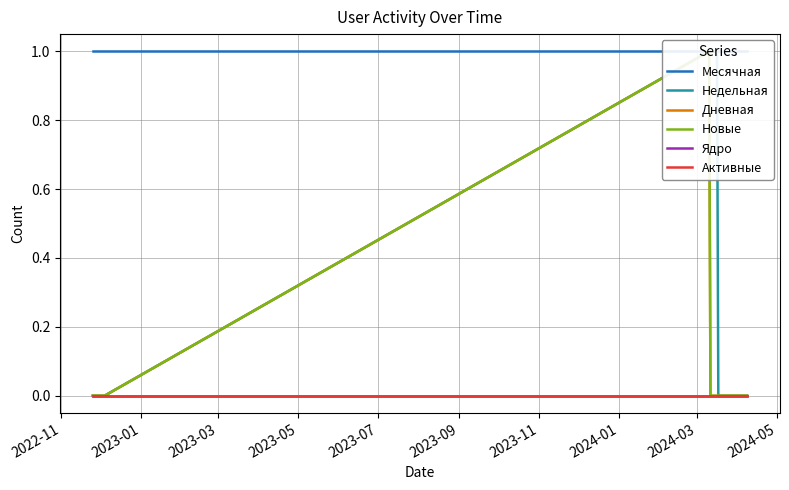

What are all the series names shown in the legend?

Месячная, Недельная, Дневная, Новые, Ядро, Активные